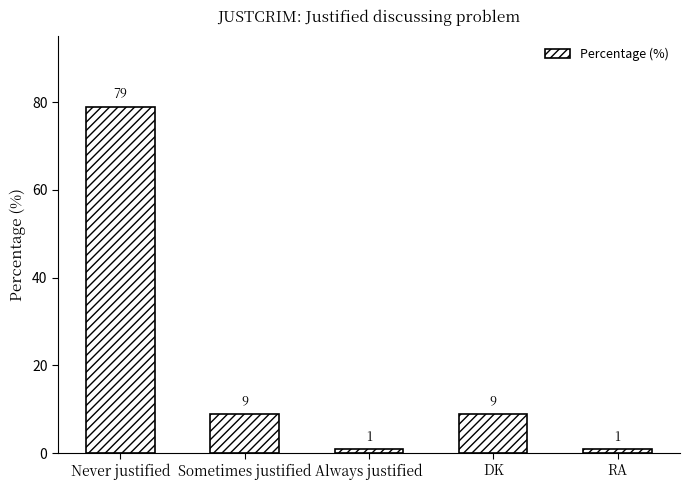

Where does the data first go above 9?

Never justified